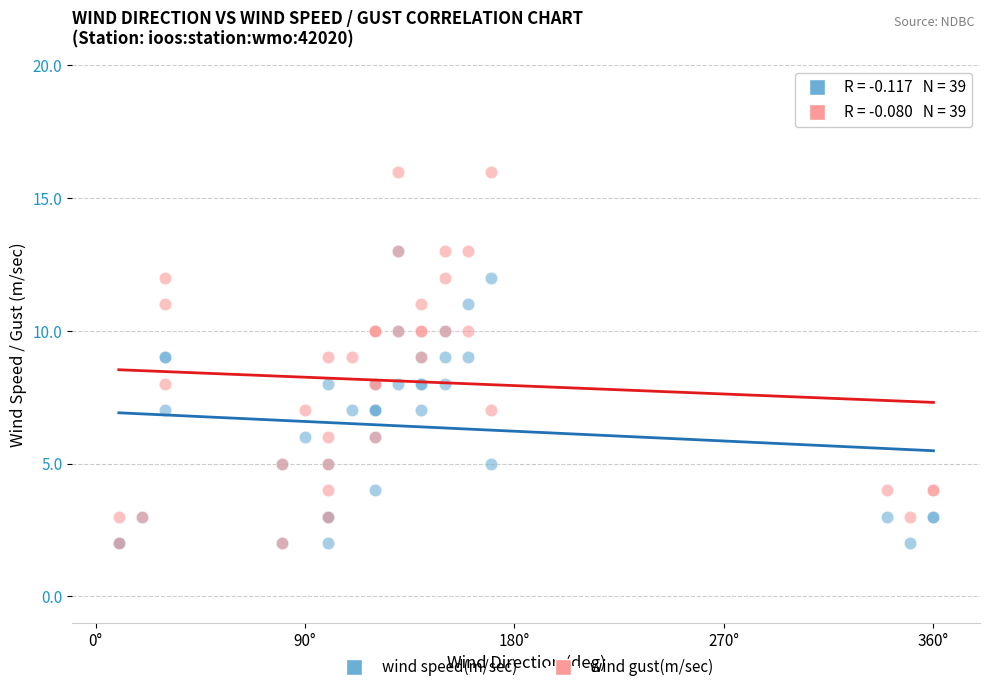

What are all the series names shown in the legend?

wind speed(m/sec), wind gust(m/sec)